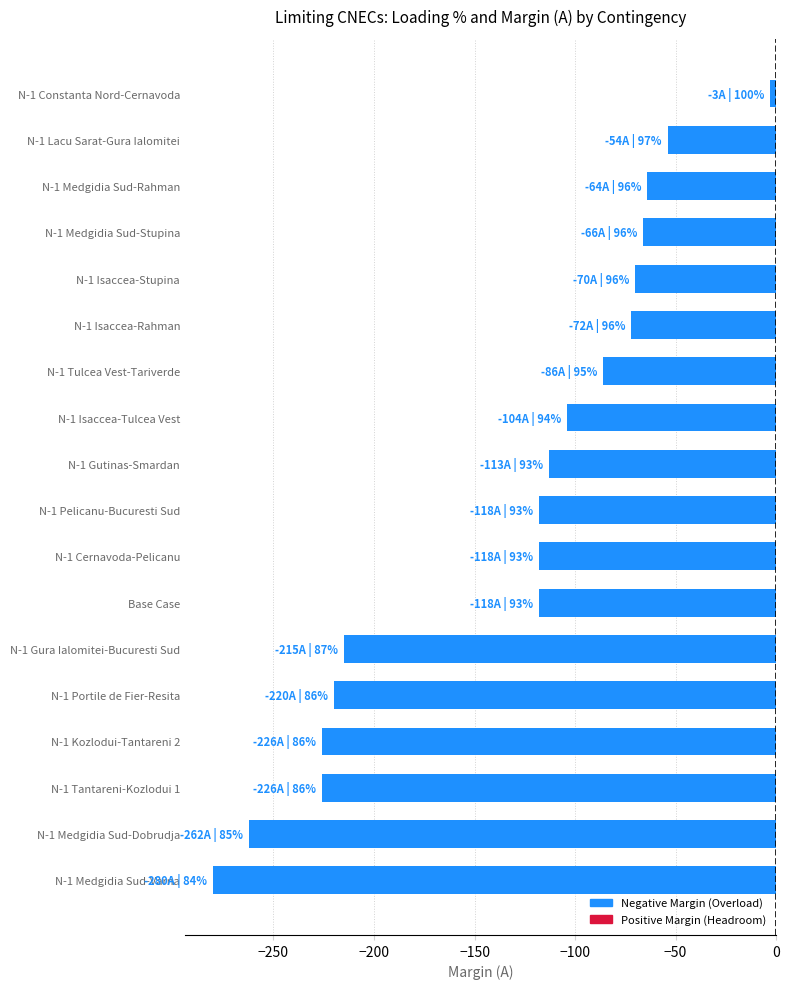

What is the minimum value shown in the chart?

-280